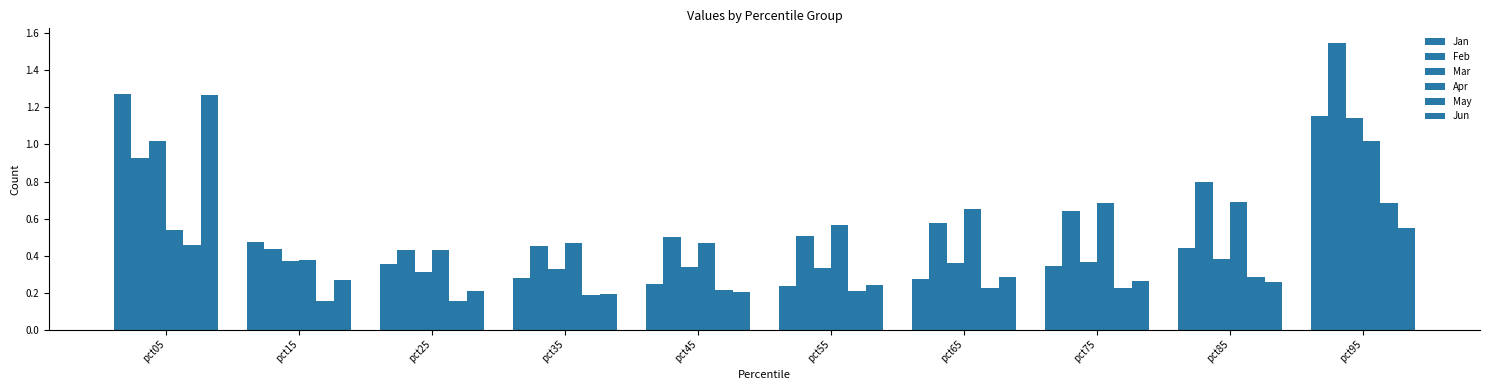

Count the number of categories in the chart.

10